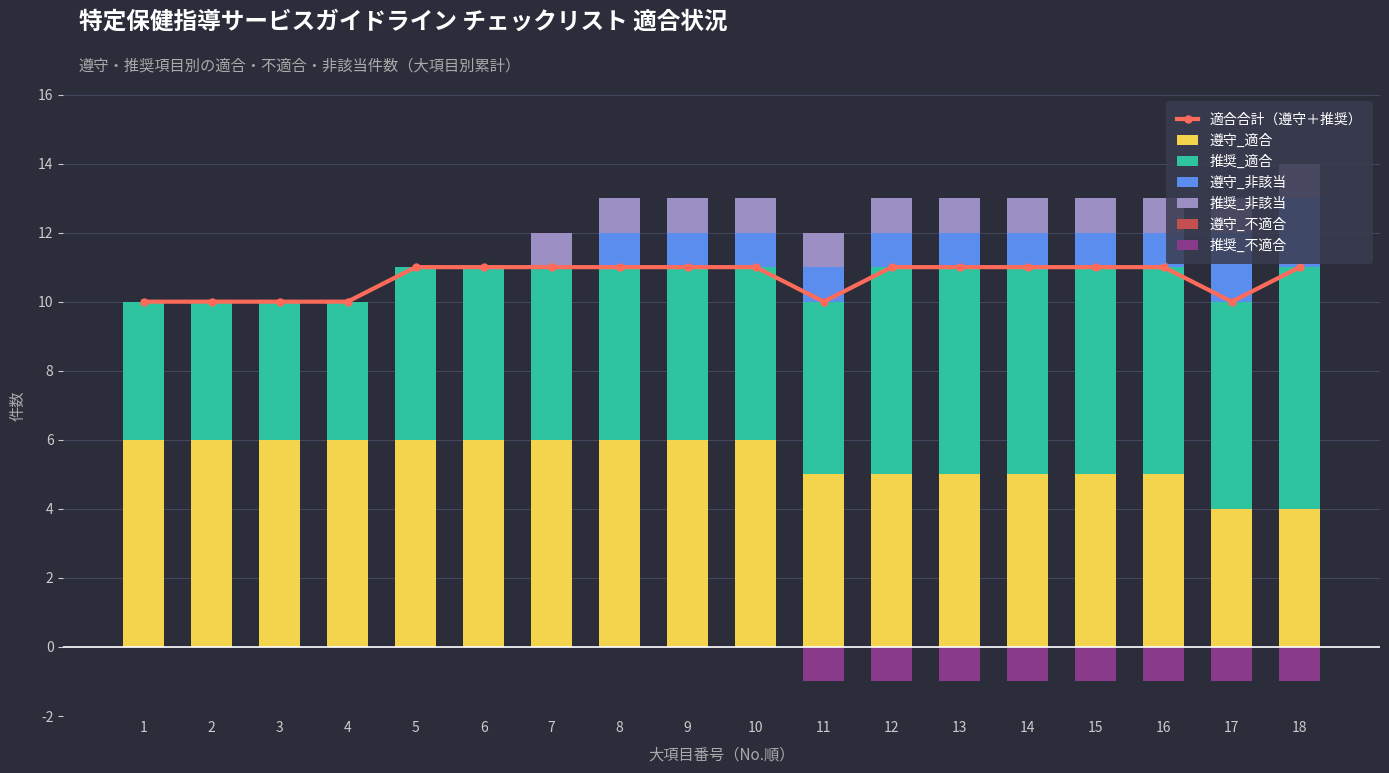

How many 推奨_不適合 values are between -1 and 0?

18